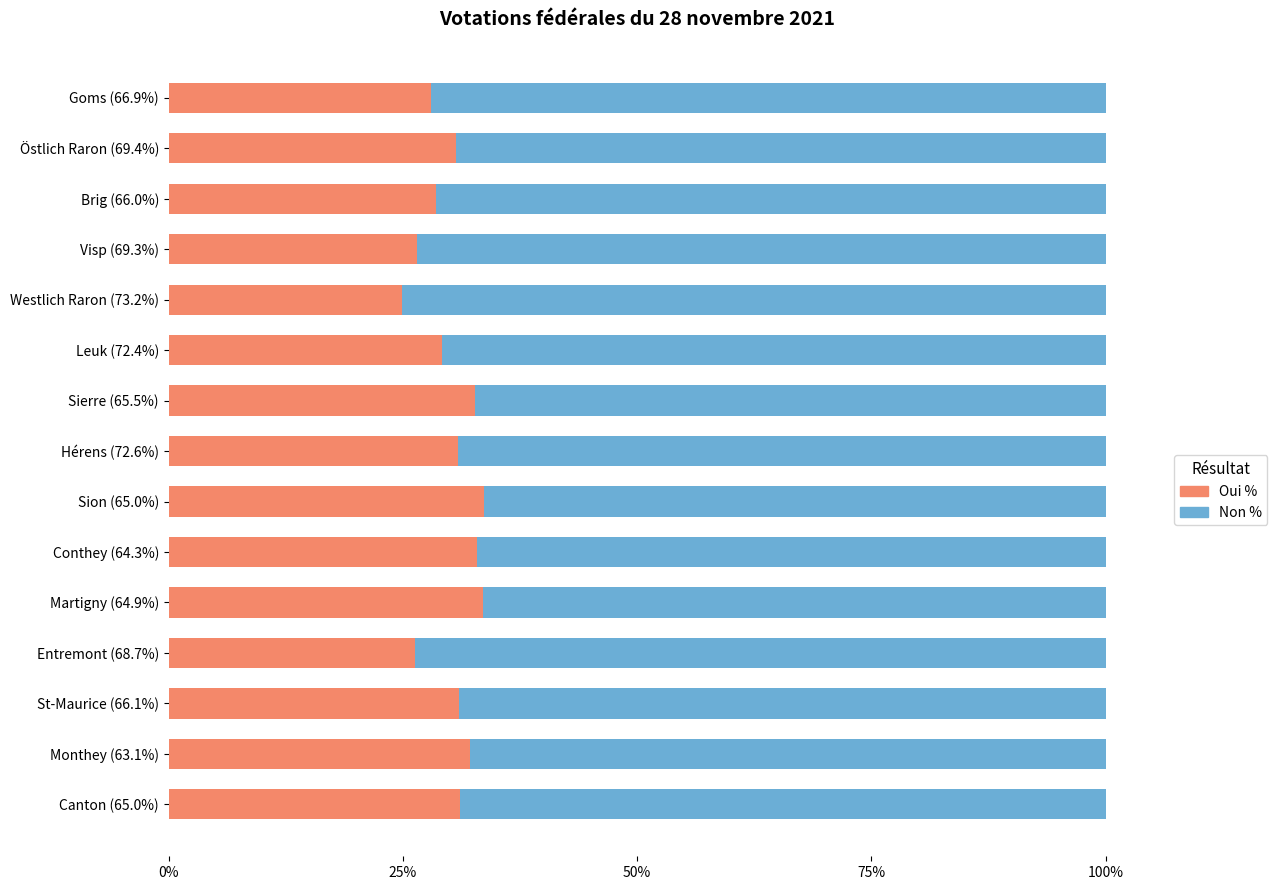

How many values in the Oui % series exceed 30?

9